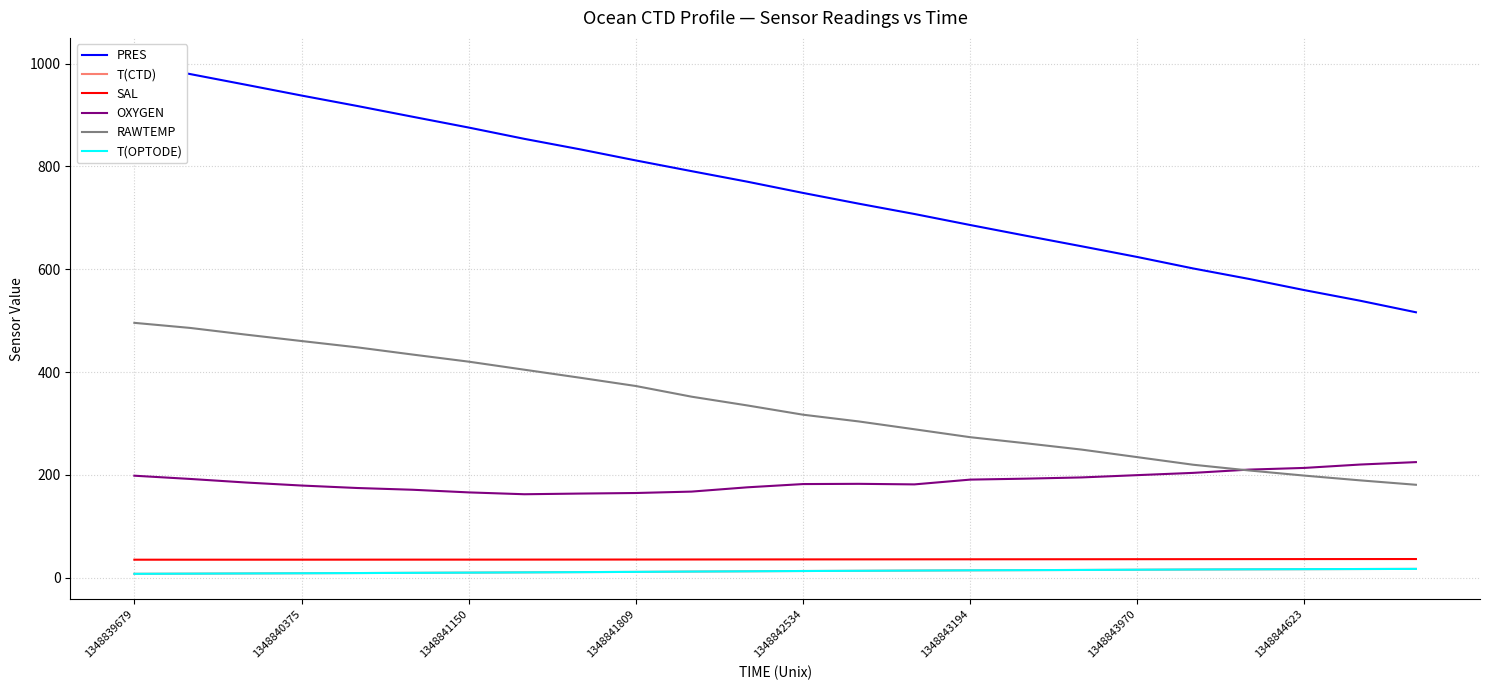

Reading left to right, transcribe all the data shown in this chart.

PRES: 1000.5	979.8	959.0	938.0	917.7	896.6	875.8	853.8	833.4	811.8	791.0	770.5	748.6	727.7	707.6	686.2	665.3	644.8	624.0	601.7	581.4	559.5	538.9	516.4
T(CTD): 7.7	8.0	8.4	8.8	9.1	9.6	10.0	10.5	10.9	11.4	12.1	12.6	13.1	13.5	14.0	14.4	14.8	15.2	15.6	16.0	16.4	16.7	17.0	17.2
SAL: 35.1	35.1	35.2	35.2	35.2	35.3	35.3	35.3	35.4	35.5	35.5	35.6	35.7	35.8	35.8	35.9	36.0	36.0	36.1	36.2	36.2	36.3	36.4	36.4
OXYGEN: 198.5	192.2	185.3	179.4	174.6	171.2	166.0	162.5	163.8	164.8	167.6	175.9	182.2	182.7	181.6	190.9	192.8	195.2	199.6	204.0	210.4	213.7	220.2	225.0
RAWTEMP: 495.9	486.0	473.0	460.5	448.2	434.1	420.4	404.7	389.1	373.0	352.2	335.2	317.2	304.1	288.8	273.4	261.6	249.3	234.6	219.9	208.8	198.7	189.4	180.9
T(OPTODE): 7.7	8.0	8.4	8.8	9.1	9.6	10.0	10.5	10.9	11.4	12.1	12.6	13.1	13.5	14.0	14.4	14.8	15.2	15.6	16.0	16.4	16.7	17.0	17.2